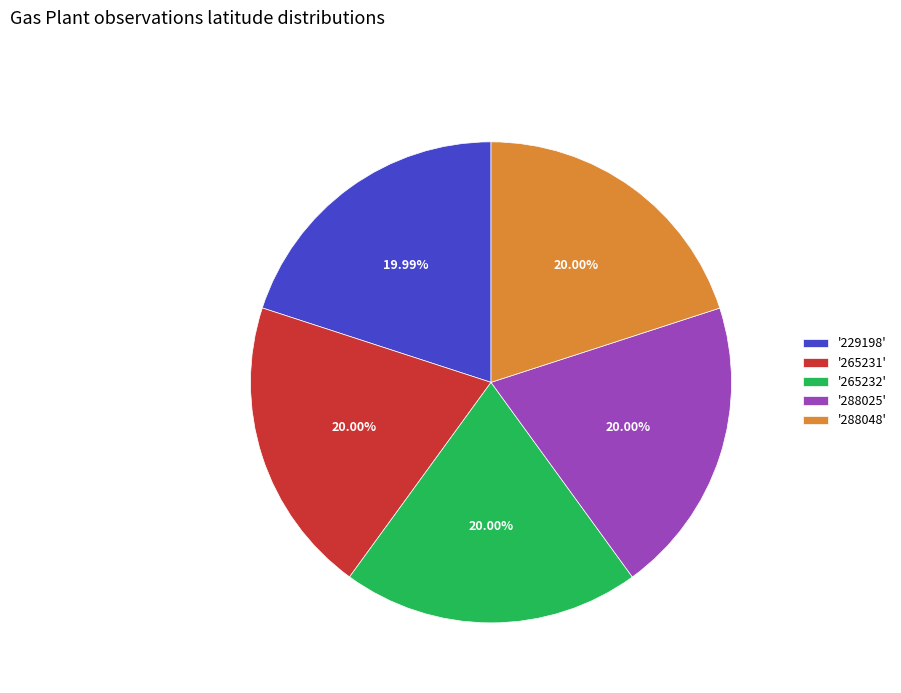

How many slices are in this pie chart?

5